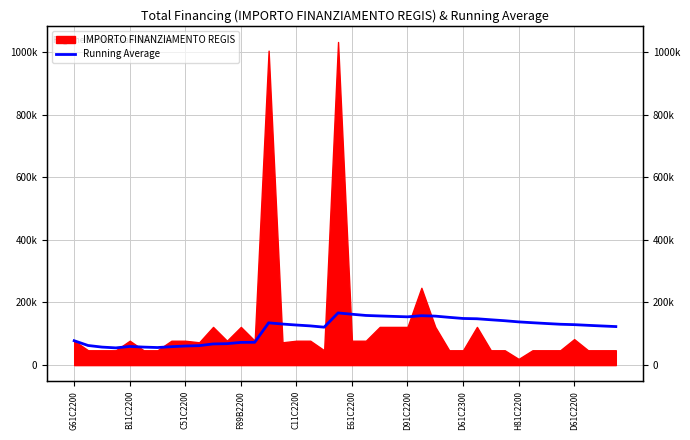

Which category has the highest value across all series?

19